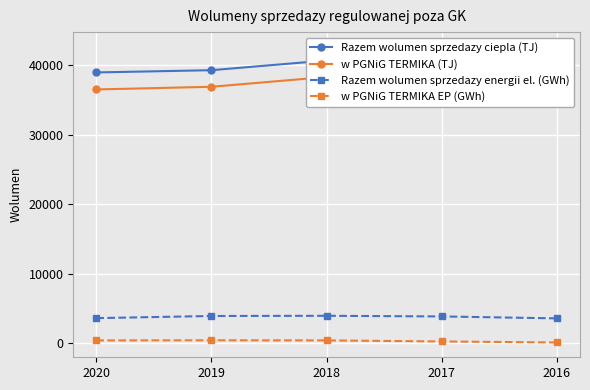

Which label corresponds to the smallest value in the chart?

2016